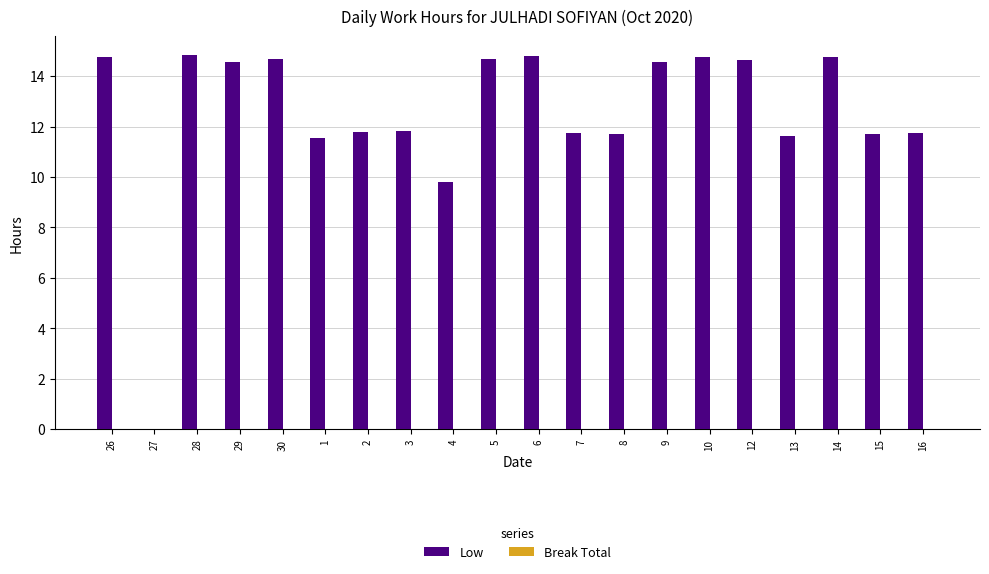

Is it true that the value at 10 is 14.8?

True